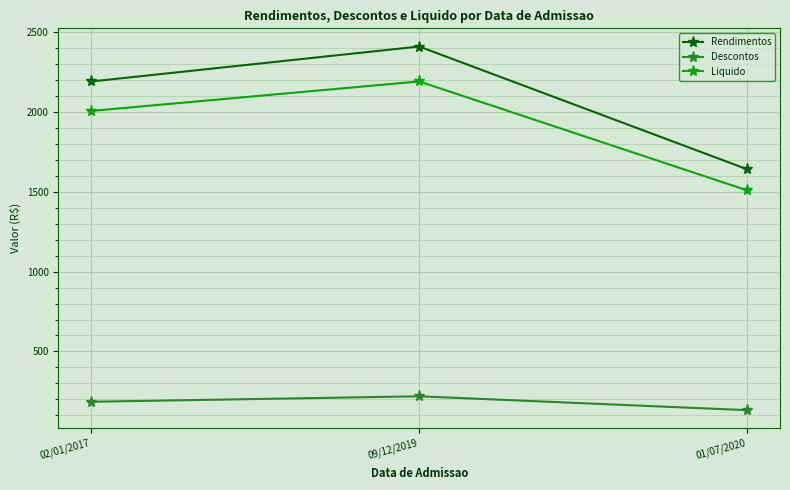

The value of Rendimentos at 09/12/2019 is 1670.8. True or false?

False